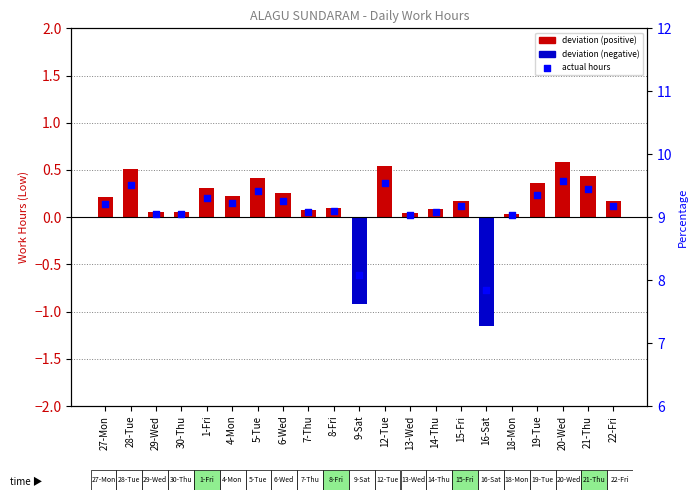

What is the change in value from 15-Fri to 20-Wed?

+0.4